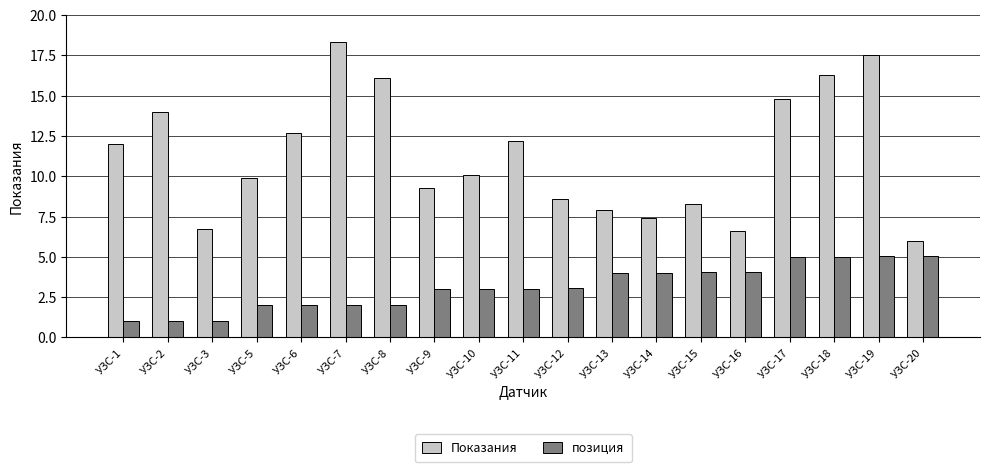

At УЗС-18, list the series in order from smallest to largest.

позиция, Показания